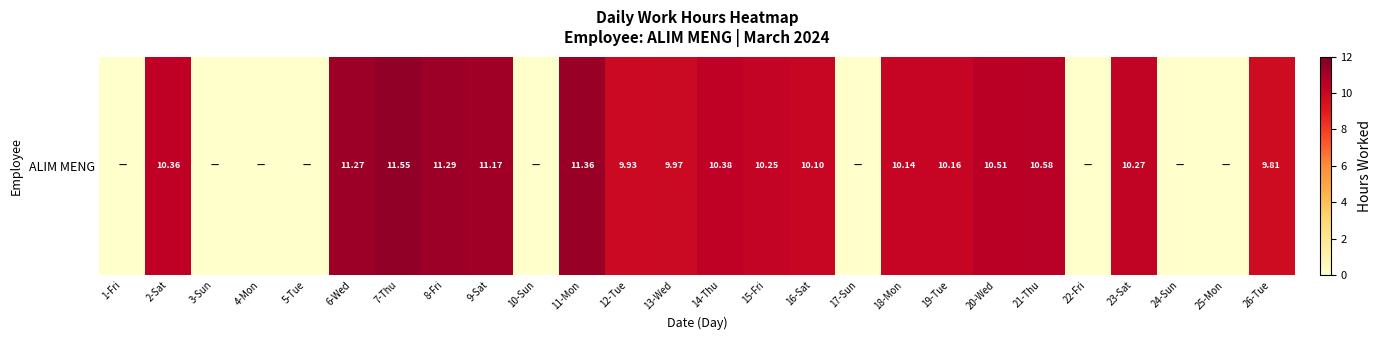

Count the number of categories in the chart.

26